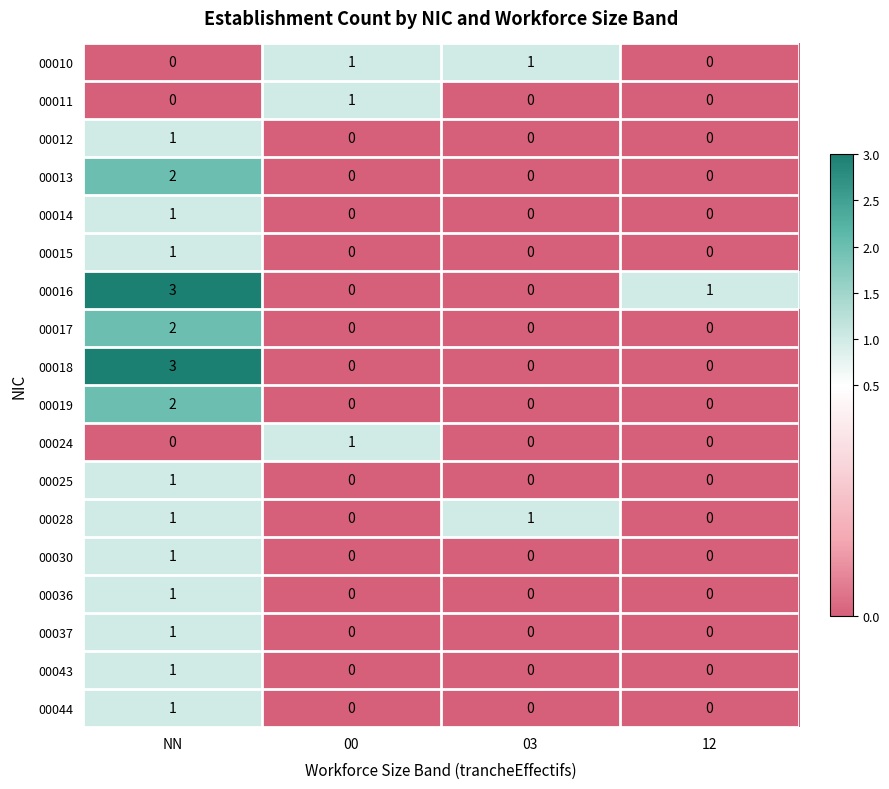

What is the difference between the 00018 values at NN and 00?

3